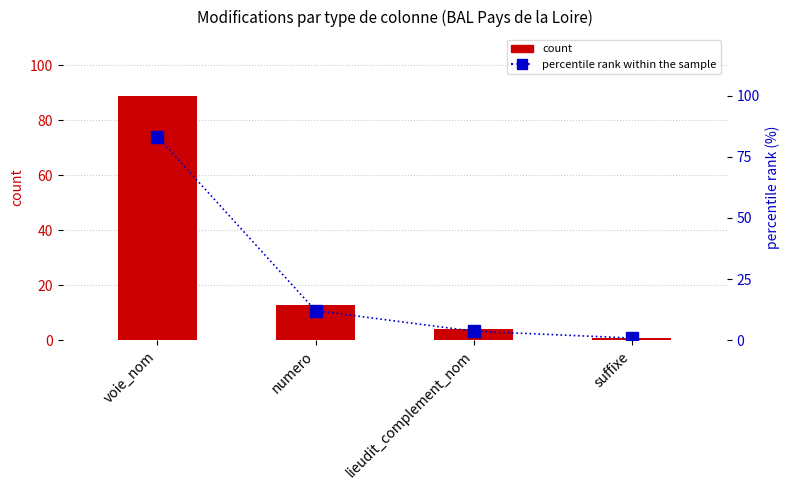

What are all the series names shown in the legend?

count, percentile rank within the sample